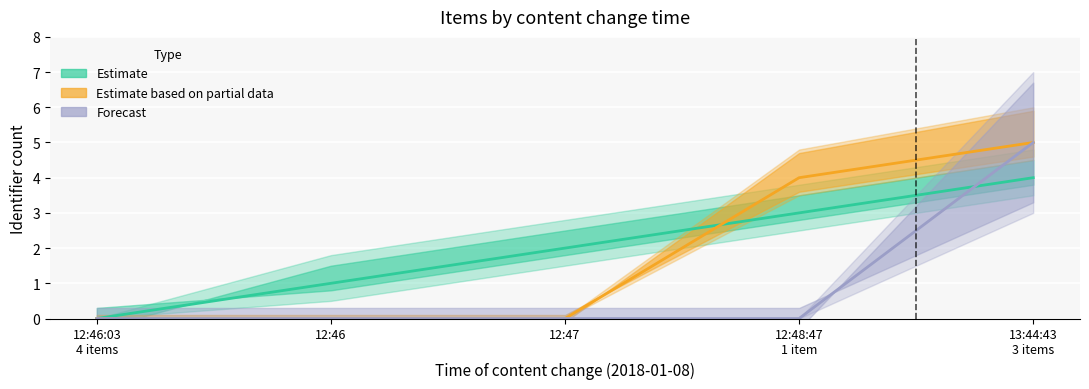

Where is Forecast nearest to the value 2?

12:46:03
4 items